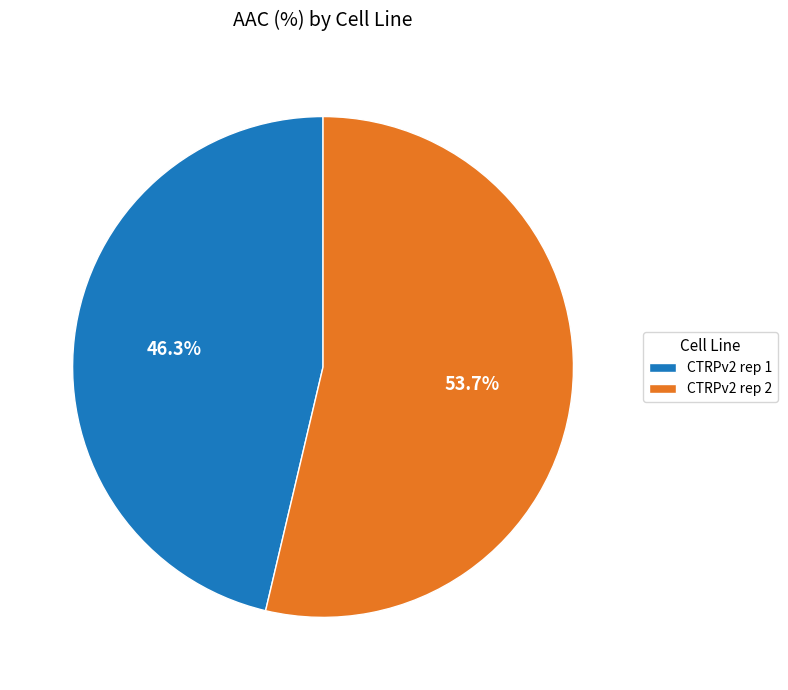

True or false: CTRPv2 rep 2 accounts for 62% of the total.

False